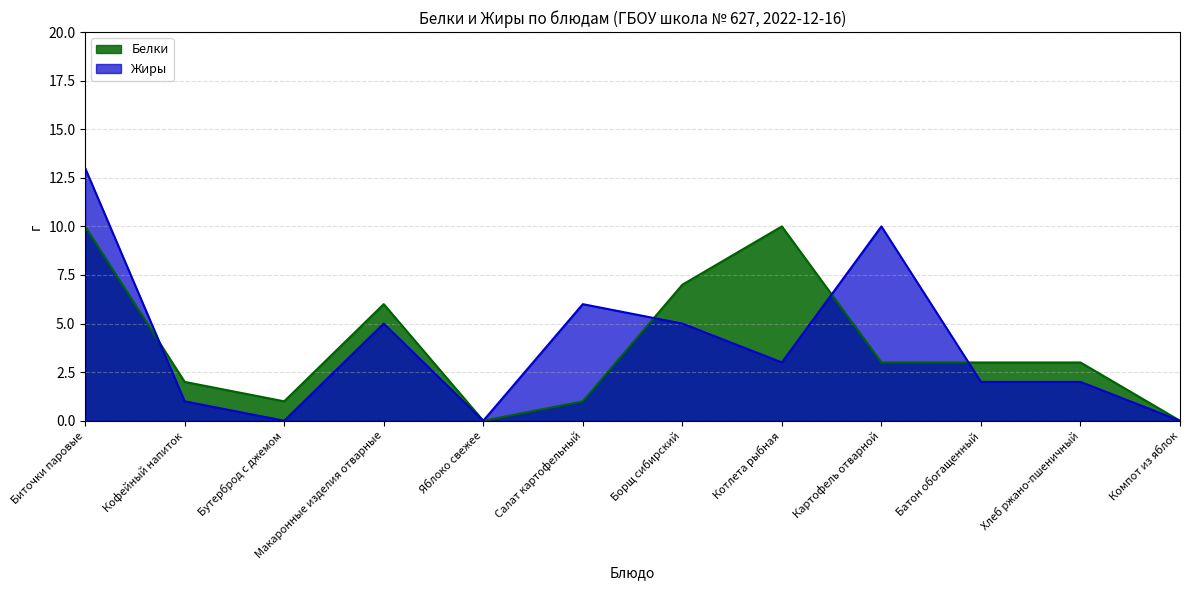

How many Белки values are between 1 and 7?

8